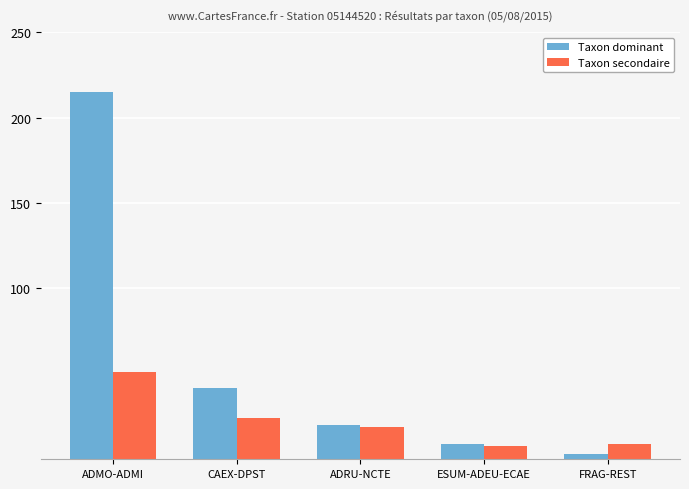

Reading right to left, list all the values displayed in this chart.

Taxon dominant: FRAG-REST=3	ESUM-ADEU-ECAE=9	ADRU-NCTE=20	CAEX-DPST=42	ADMO-ADMI=215
Taxon secondaire: FRAG-REST=9	ESUM-ADEU-ECAE=8	ADRU-NCTE=19	CAEX-DPST=24	ADMO-ADMI=51